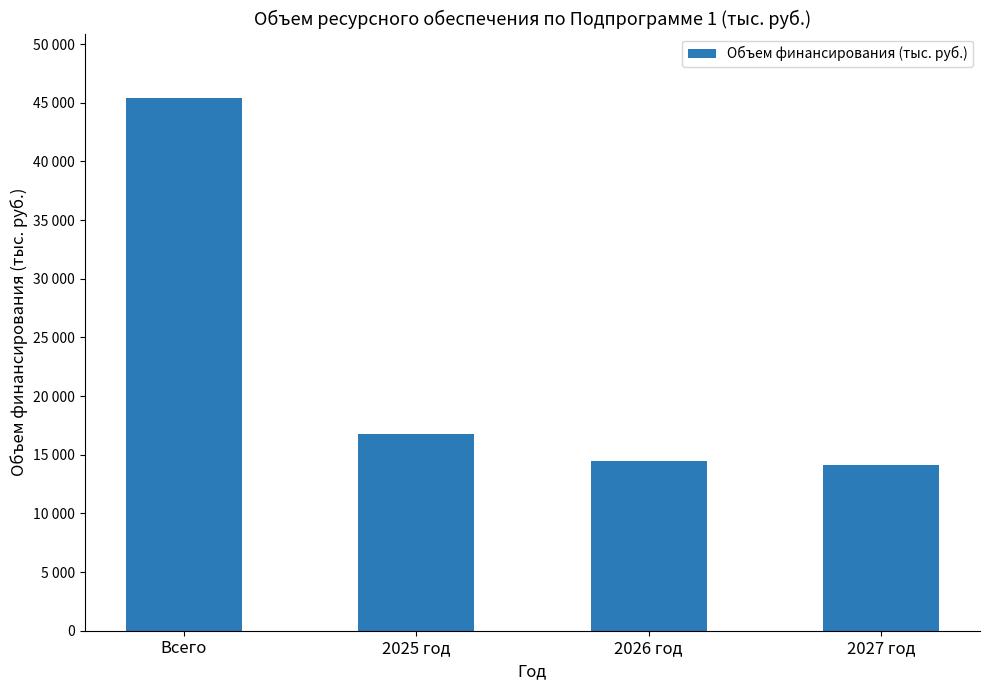

What is the average value?

22724.0